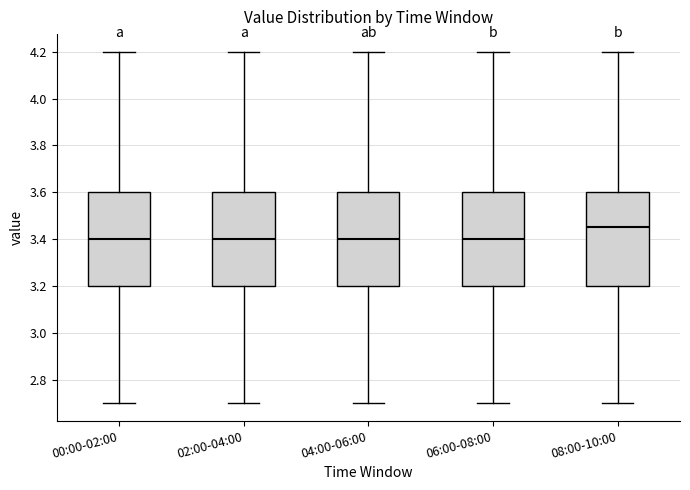

Reading left to right, read every box against the y-axis: the position of its median line, the range the box covers, and the ends of its whiskers. The values are not printed on the chart, so give them approximately, as read against the axis.

00:00-02:00: median 3.40, box 3.20 to 3.60, whiskers 2.70 to 4.20
02:00-04:00: median 3.40, box 3.20 to 3.60, whiskers 2.70 to 4.20
04:00-06:00: median 3.40, box 3.20 to 3.60, whiskers 2.70 to 4.20
06:00-08:00: median 3.40, box 3.20 to 3.60, whiskers 2.70 to 4.20
08:00-10:00: median 3.46, box 3.20 to 3.60, whiskers 2.70 to 4.20